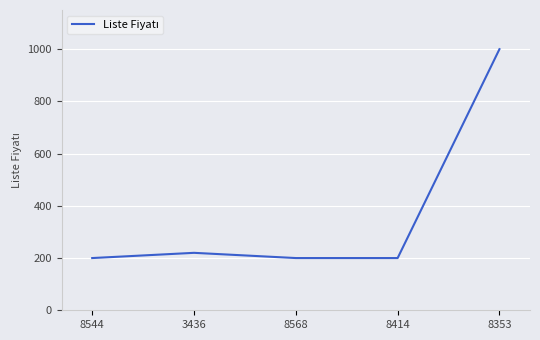

What is the difference between the maximum and minimum values?

800